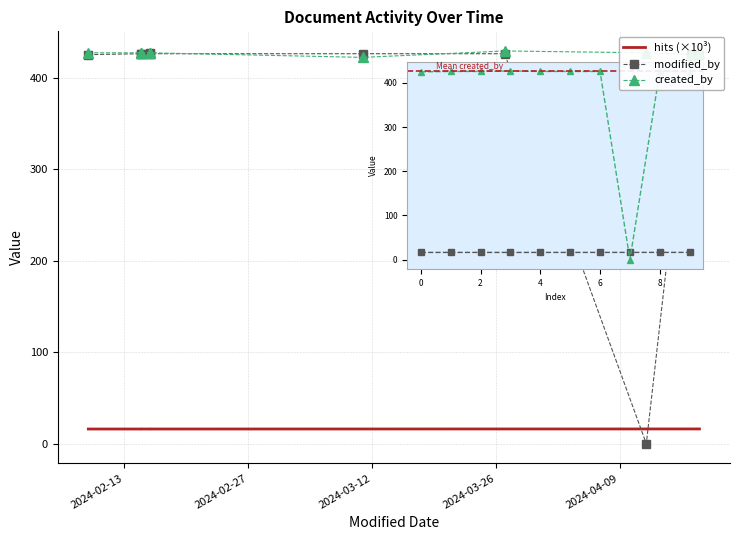

Reading left to right, list all the values displayed in this chart.

hits (×10³): 16.1	16.1	16.1	16.1	16.1	16.1	16.1	16.1	16.2	16.2
modified_by: 425.0	426.0	426.0	427.0	426.0	426.0	426.0	0.0	426.0	425.0
created_by: 427.0	427.0	427.0	427.0	427.0	422.0	429.0	427.0	425.0	427.0